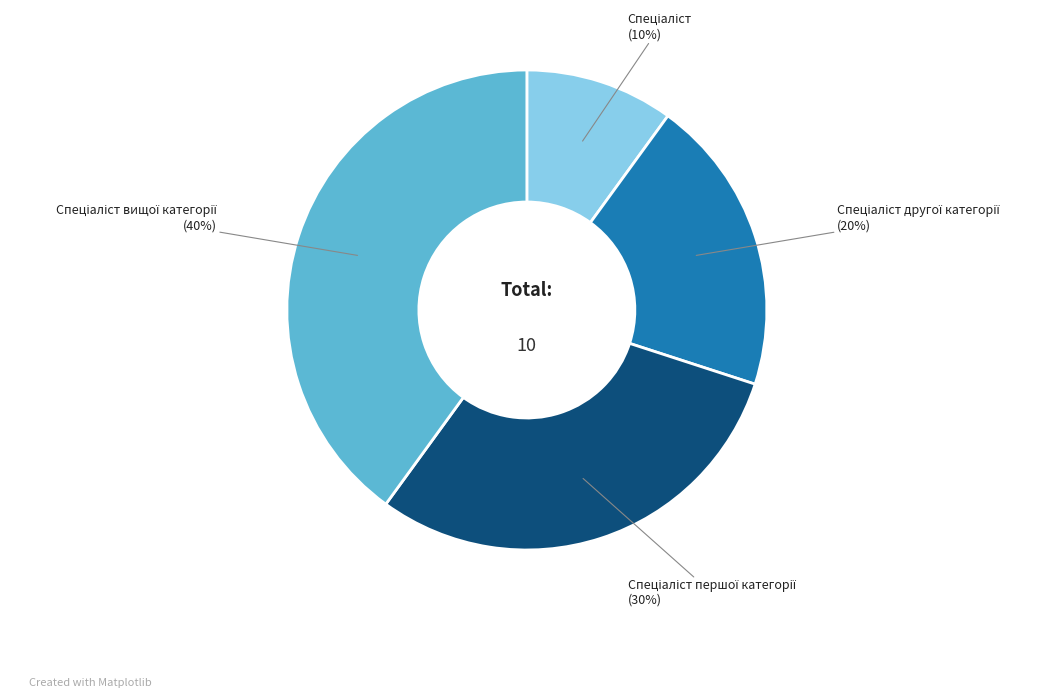

To the nearest percent, what is the difference between the largest and smallest slice percentages?

30%